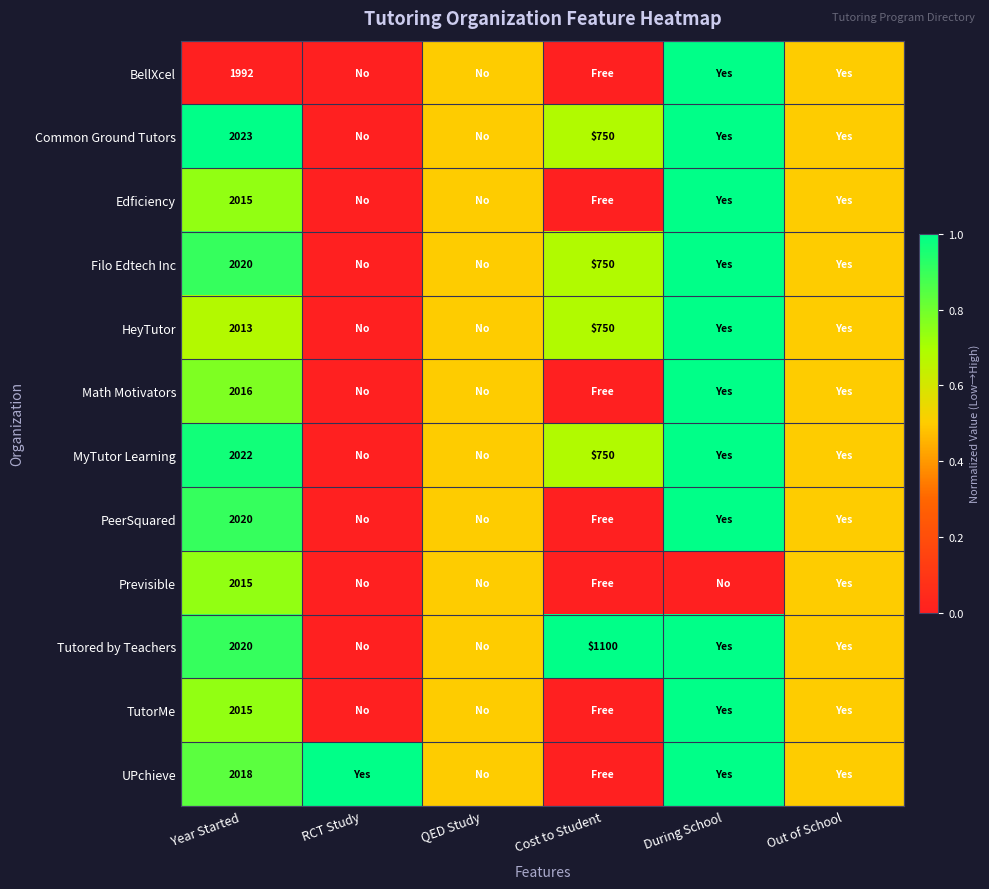

What is the total value across all series at Year Started?

24189.0